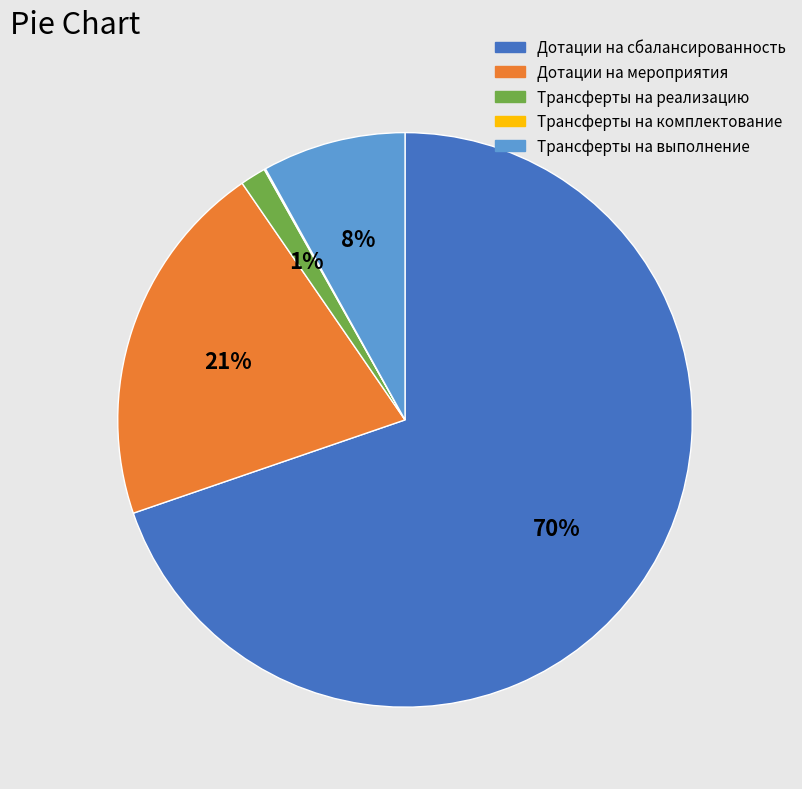

Is the sum of Дотации на сбалансированность and Трансферты на реализацию greater than half?

Yes